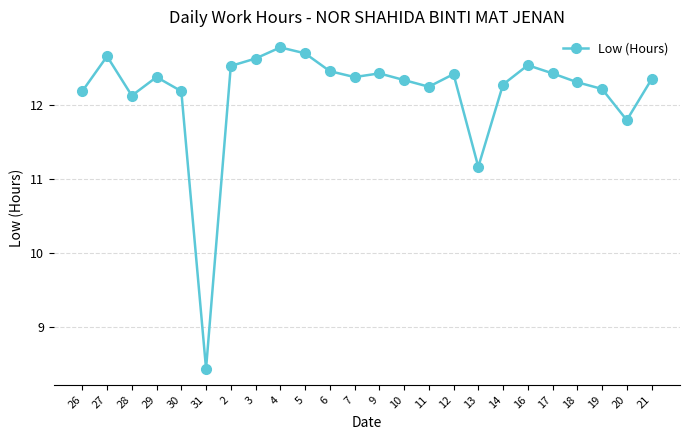

What is the value of the 19th point from the left?

12.5